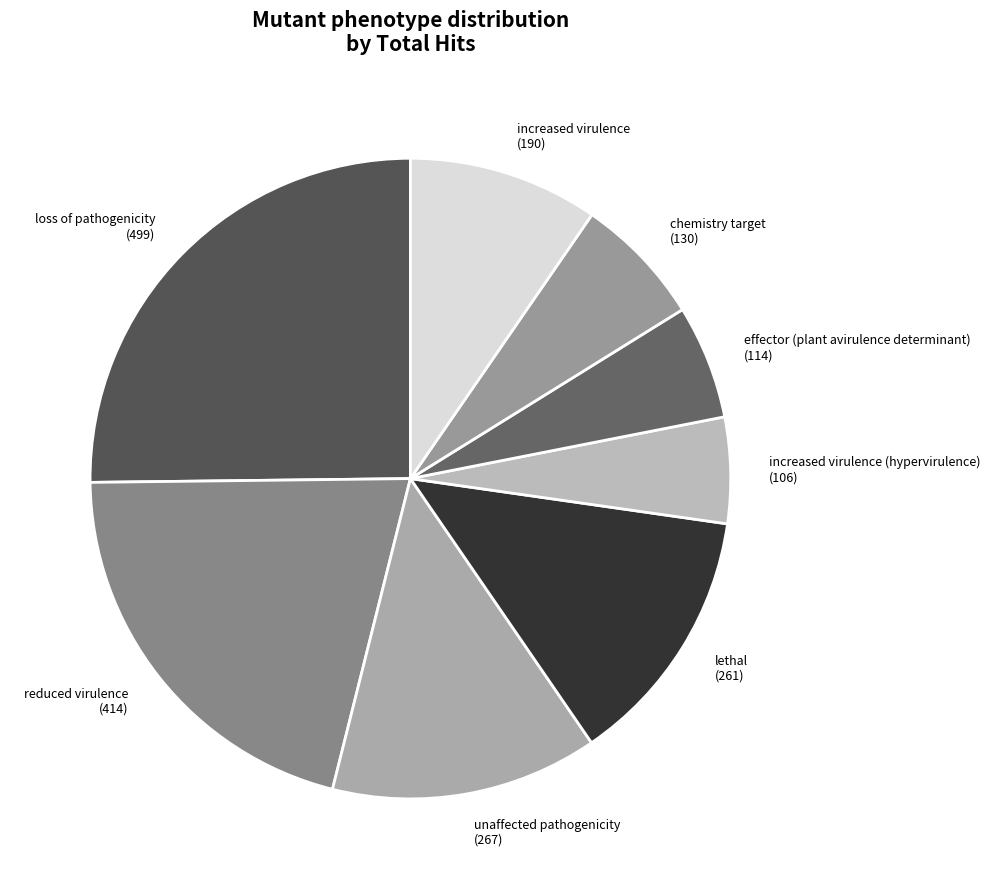

What is the ratio of the value at chemistry target (130) to the value at lethal (261)?

0.5